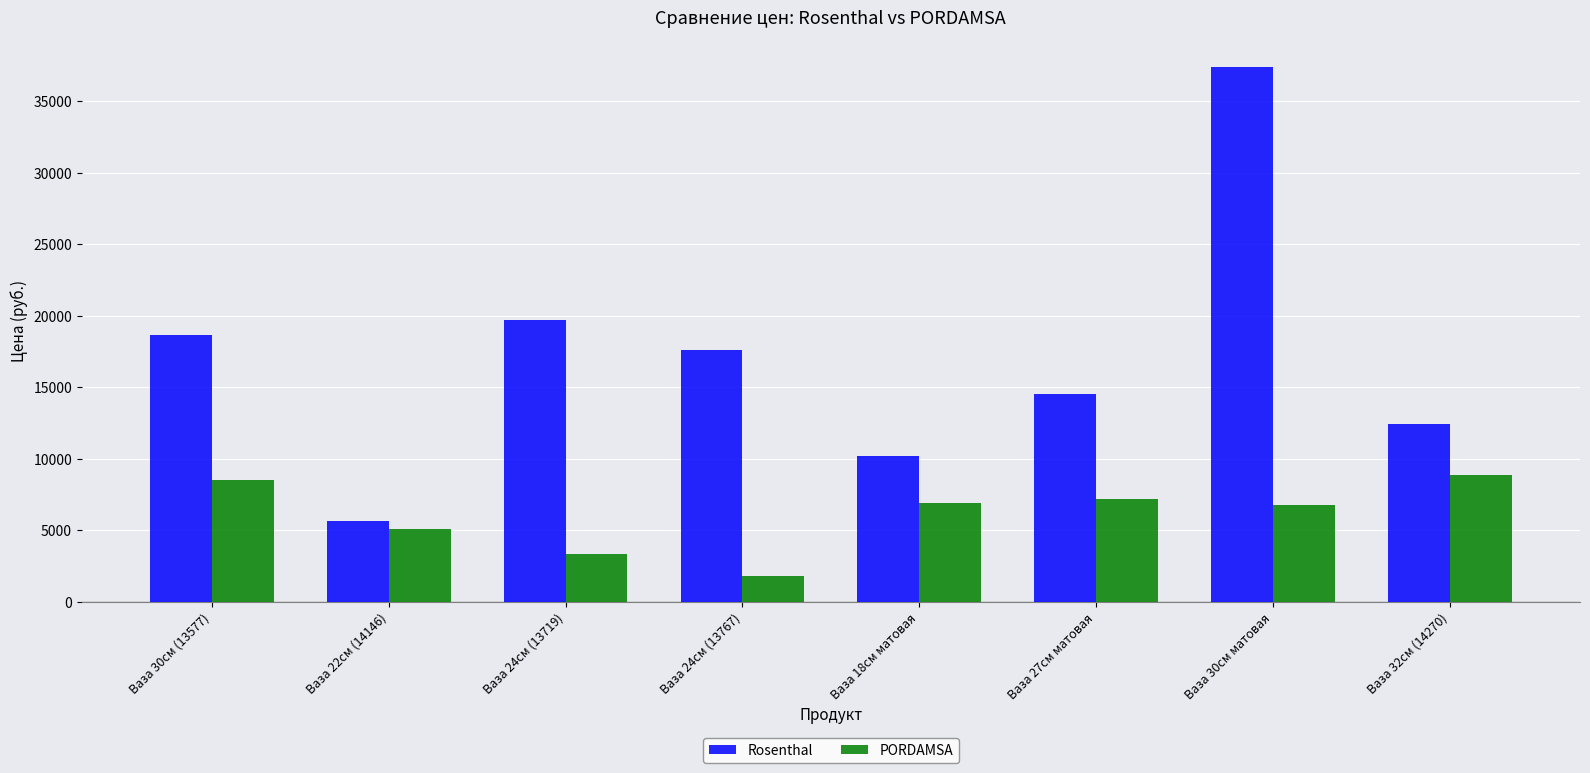

What is the sum of all Rosenthal values?

136086